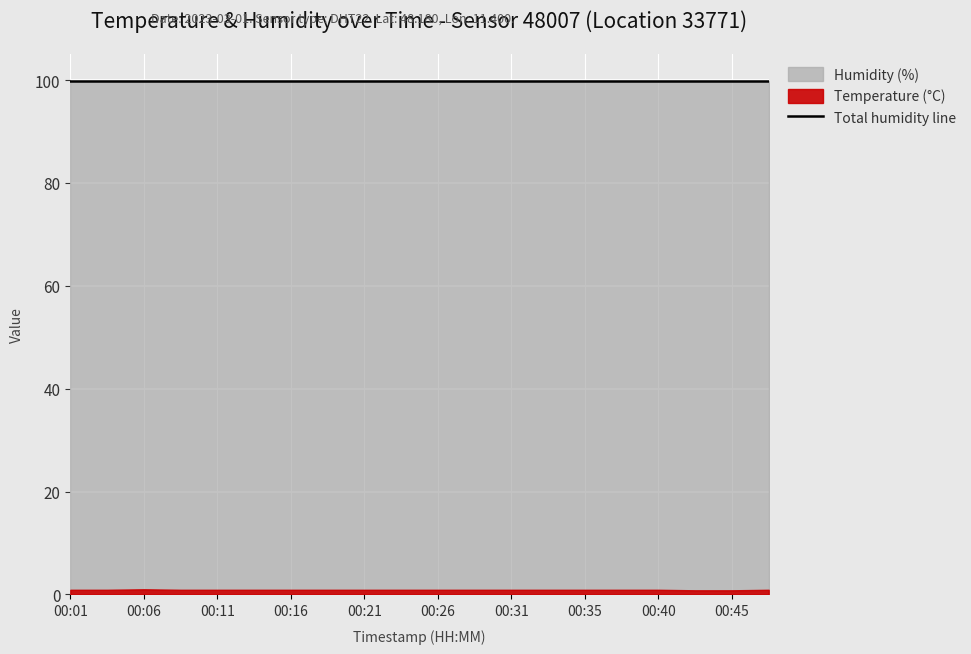

Reading left to right, transcribe all the data shown in this chart.

temperature: 0.9	0.9	1.0	0.9	0.9	0.9	0.9	0.9	0.9	0.9	0.9	0.9	0.9	0.9	0.9	0.9	0.9	0.8	0.8	0.9
humidity: 99.9	99.9	99.9	99.9	99.9	99.9	99.9	99.9	99.9	99.9	99.9	99.9	99.9	99.9	99.9	99.9	99.9	99.9	99.9	99.9